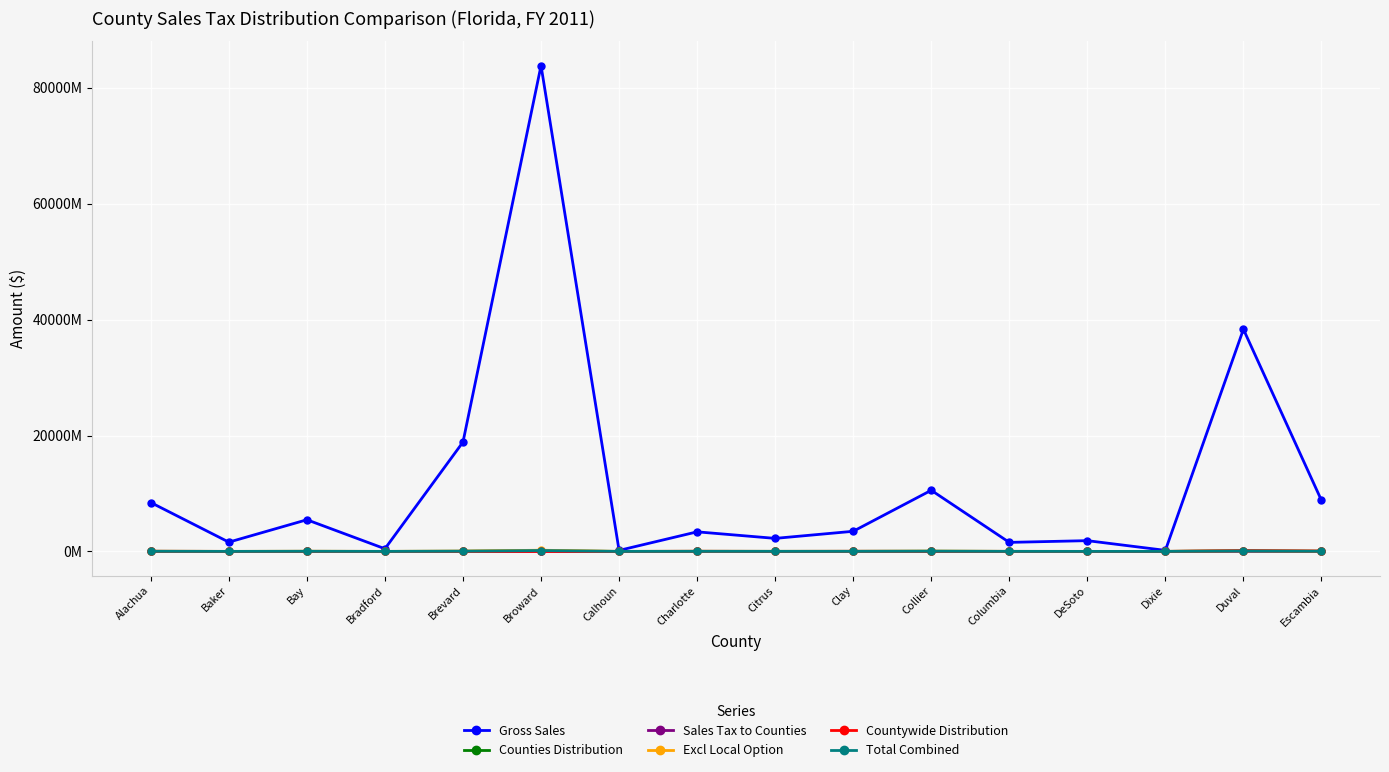

Is this an area chart (filled region under the line)?

No